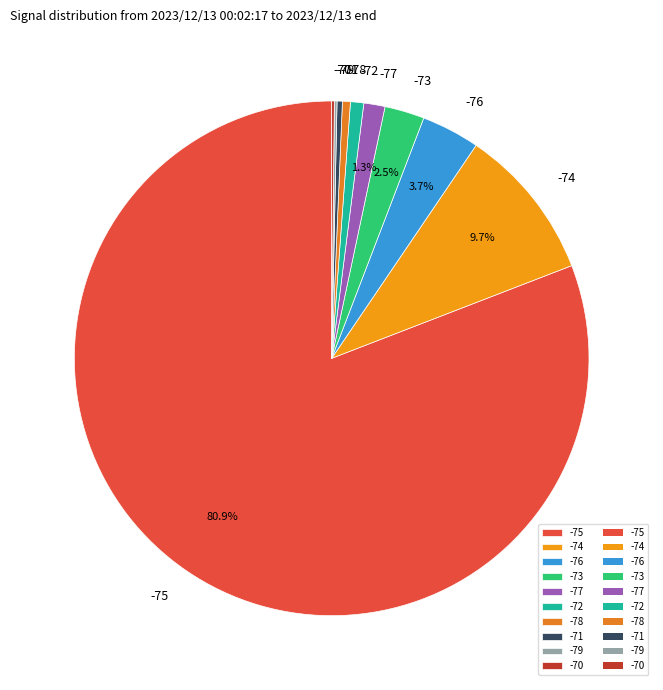

Which category has the biggest portion of the pie?

-75